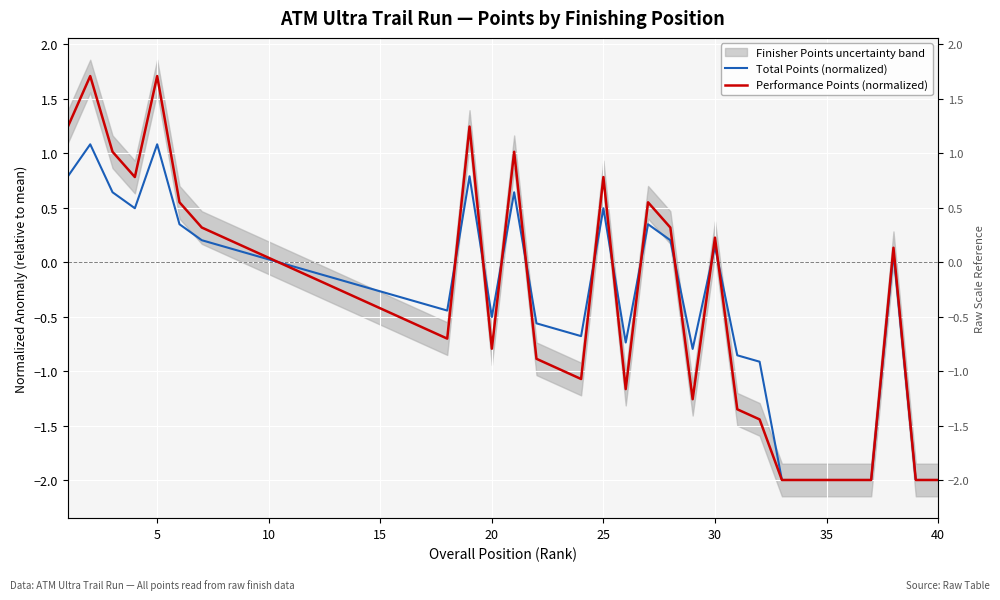

The value of Performance Points (normalized) at 26 is 0.7. True or false?

False